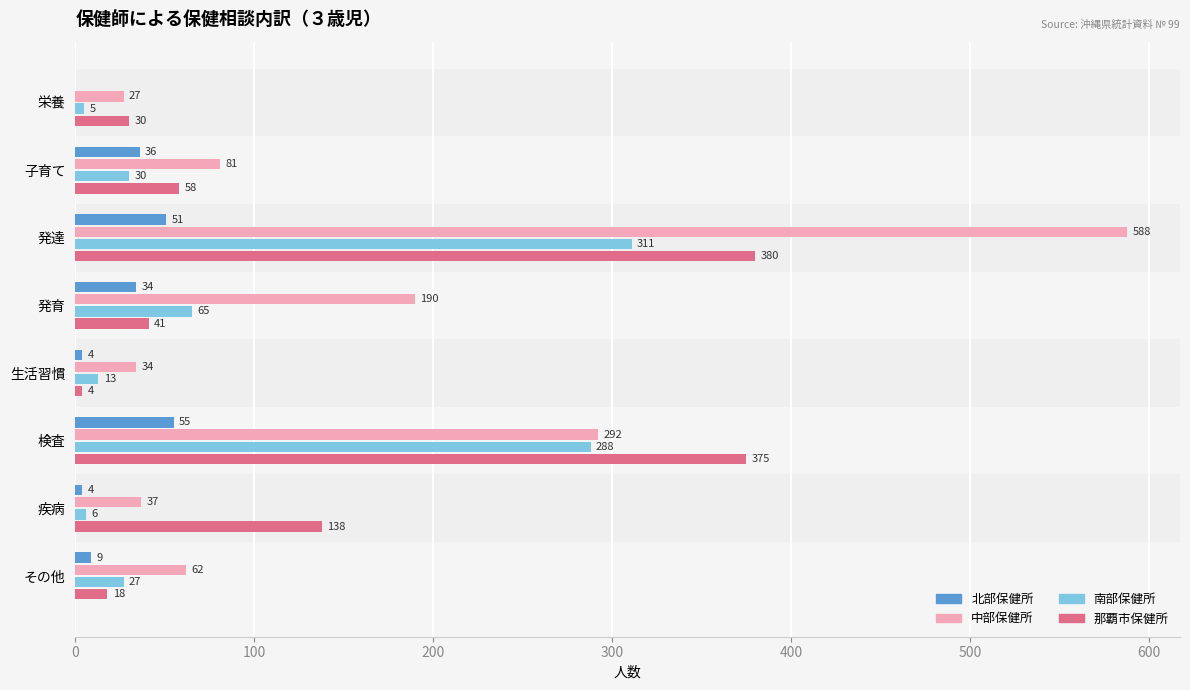

Which series has the largest total across all categories?

中部保健所